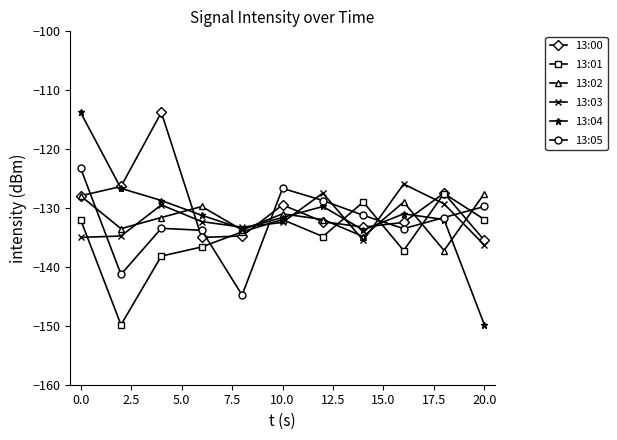

What is the average value of the 13:01 series?

-134.8